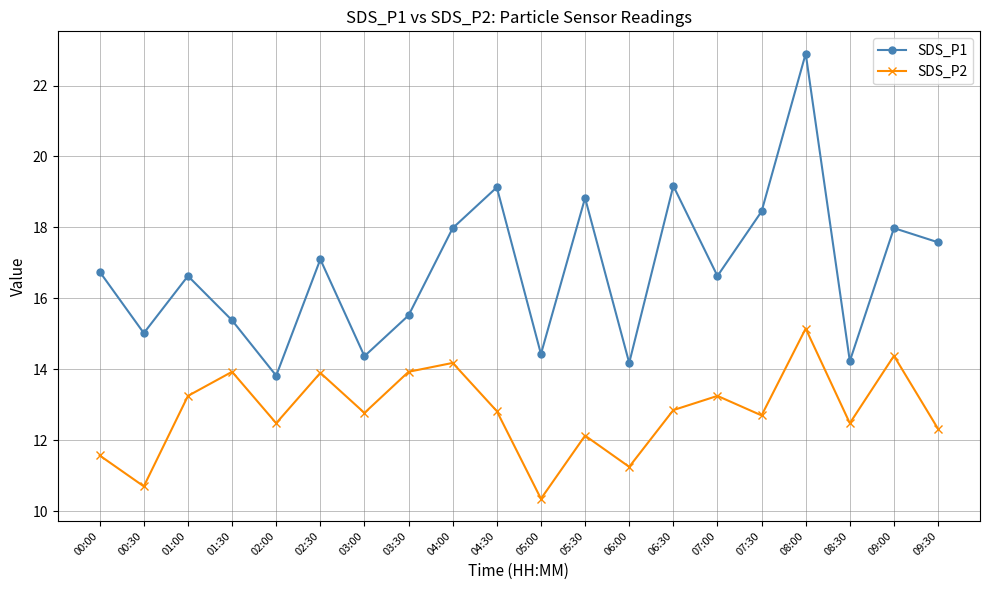

Is this an area chart (filled region under the line)?

No